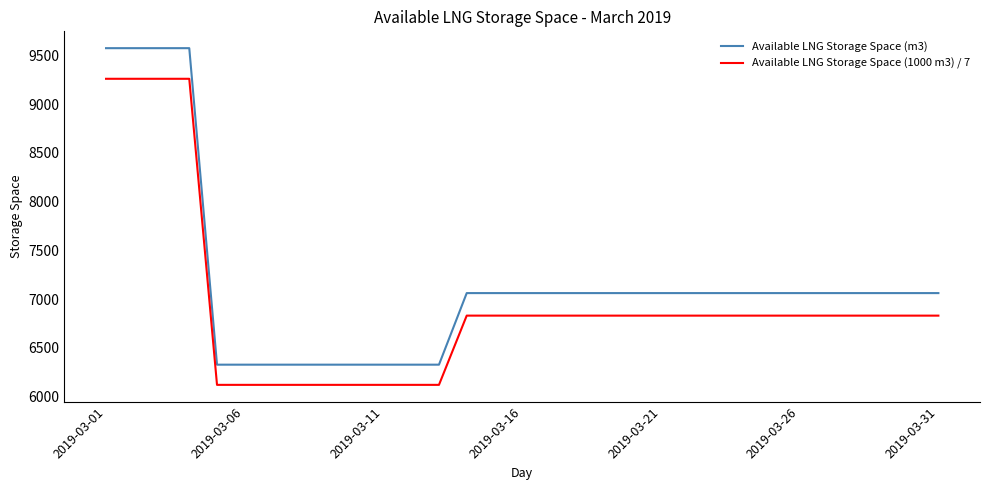

Which series has the largest total across all categories?

Available LNG Storage Space (m3)